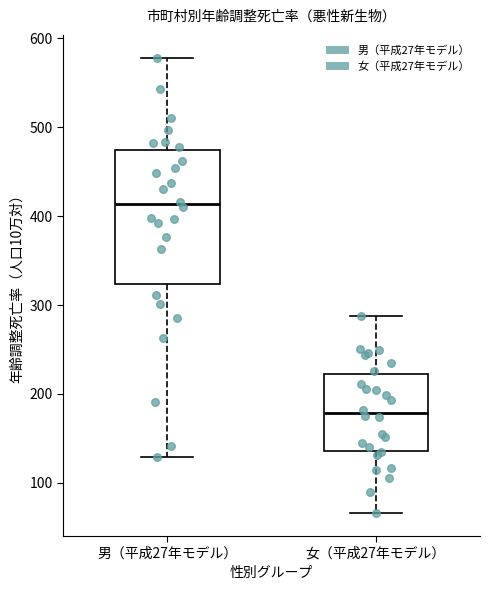

Comparing the boxes themselves (not the whiskers), which one is the tallest?

男（平成27年モデル）